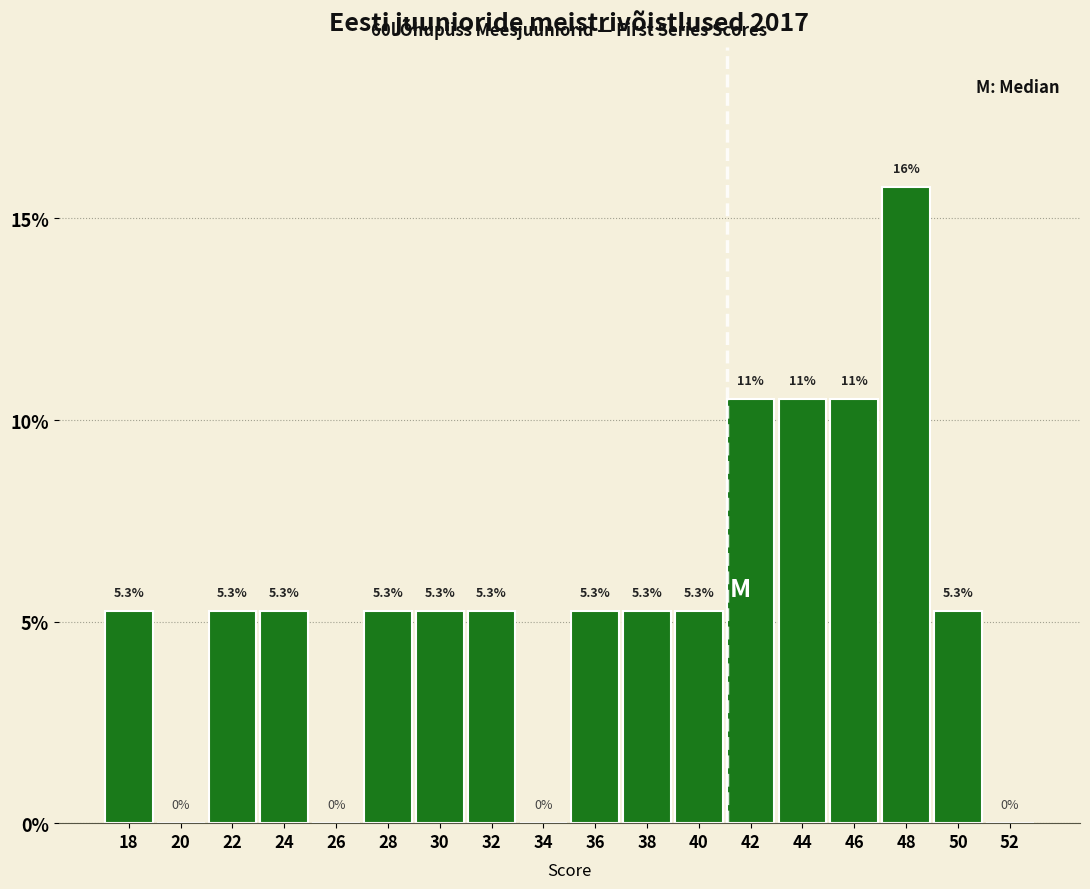

Reading left to right, extract all data points from this chart.

18=5.3	20=0.0	22=5.3	24=5.3	26=0.0	28=5.3	30=5.3	32=5.3	34=0.0	36=5.3	38=5.3	40=5.3	42=10.5	44=10.5	46=10.5	48=15.8	50=5.3	52=0.0